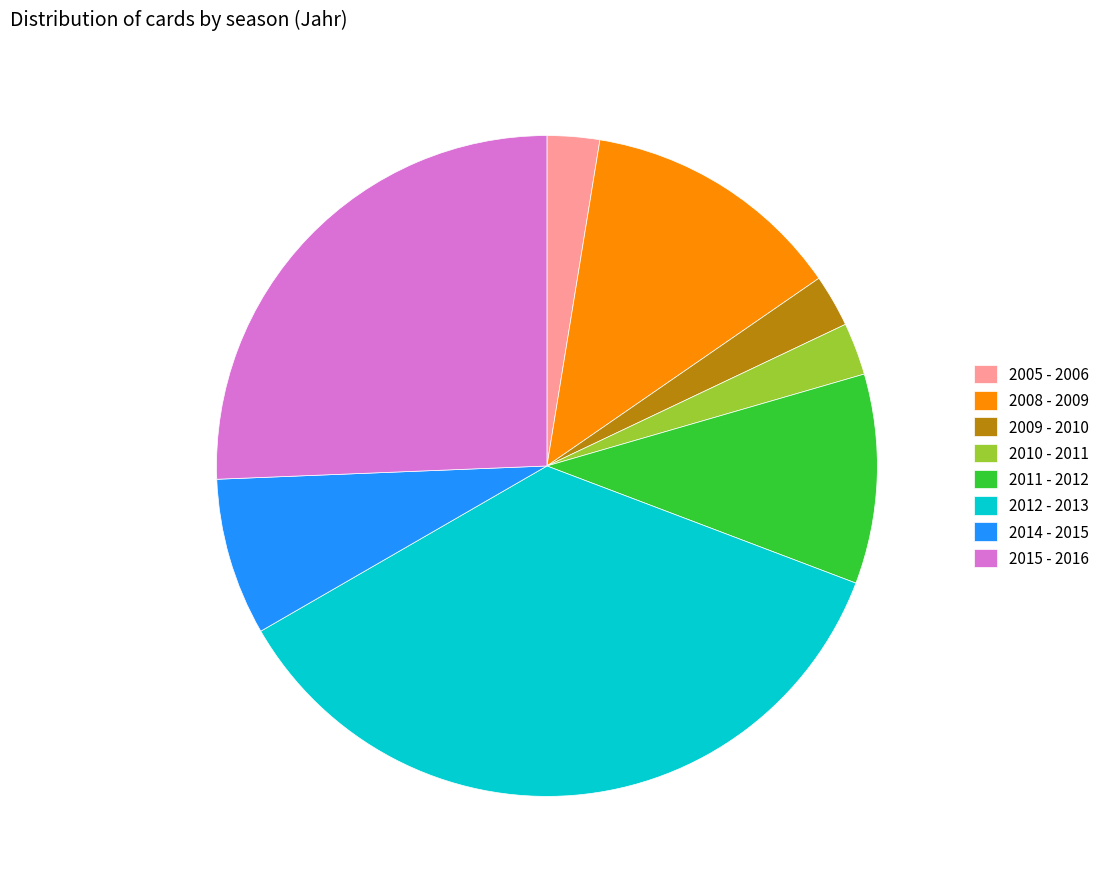

Count the number of slices in the pie.

8